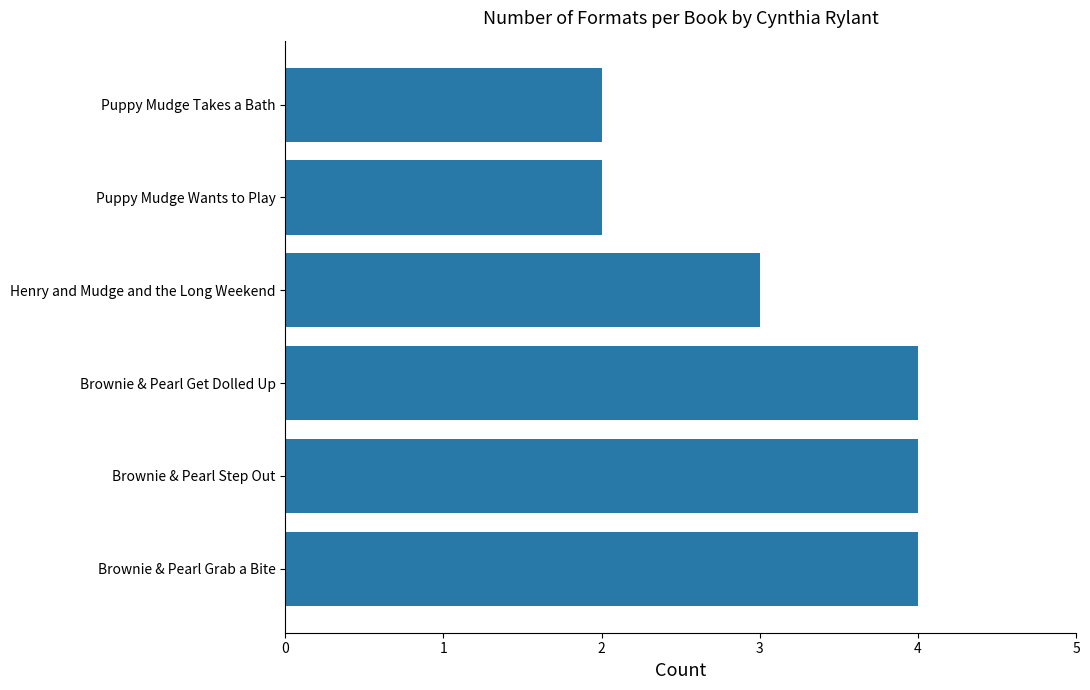

What is the ratio of the value at Puppy Mudge Takes a Bath to the value at Brownie & Pearl Step Out?

0.5